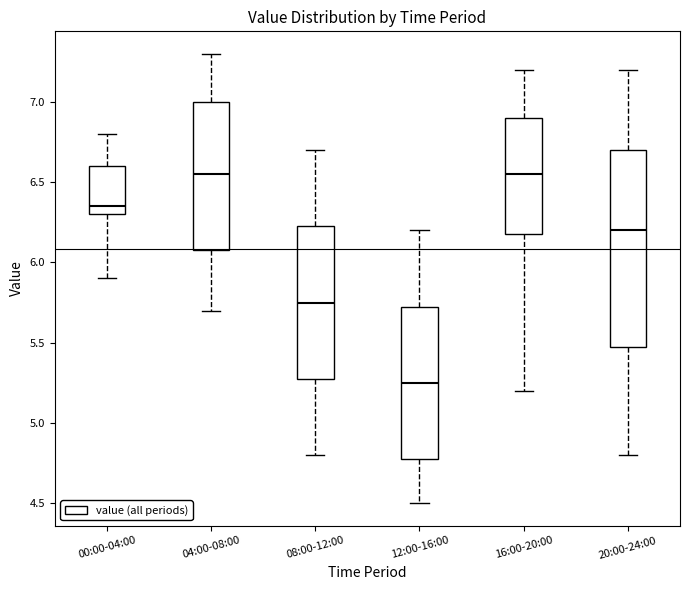

Reading left to right, transcribe this box plot: for each box, give where its median line is, the range the box spans, and where its two whiskers end, as read against the y-axis. The values are not printed on the chart, so give them approximately, as read against the axis.

00:00-04:00: median 6.35, box 6.30 to 6.60, whiskers 5.90 to 6.80
04:00-08:00: median 6.55, box 6.10 to 7.00, whiskers 5.70 to 7.30
08:00-12:00: median 5.75, box 5.30 to 6.25, whiskers 4.80 to 6.70
12:00-16:00: median 5.25, box 4.80 to 5.75, whiskers 4.50 to 6.20
16:00-20:00: median 6.55, box 6.20 to 6.90, whiskers 5.20 to 7.20
20:00-24:00: median 6.20, box 5.50 to 6.70, whiskers 4.80 to 7.20